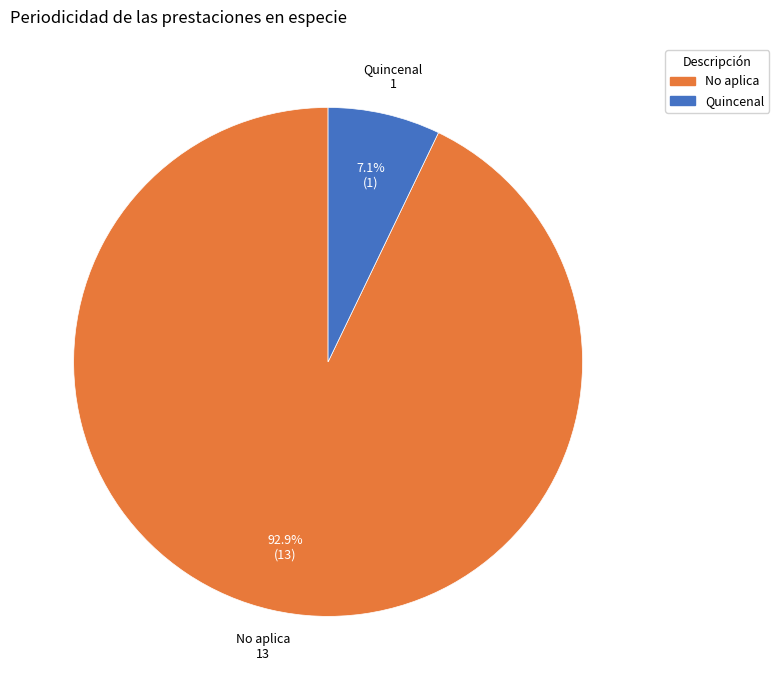

What is the total percentage of Quincenal and No aplica?

100.0%